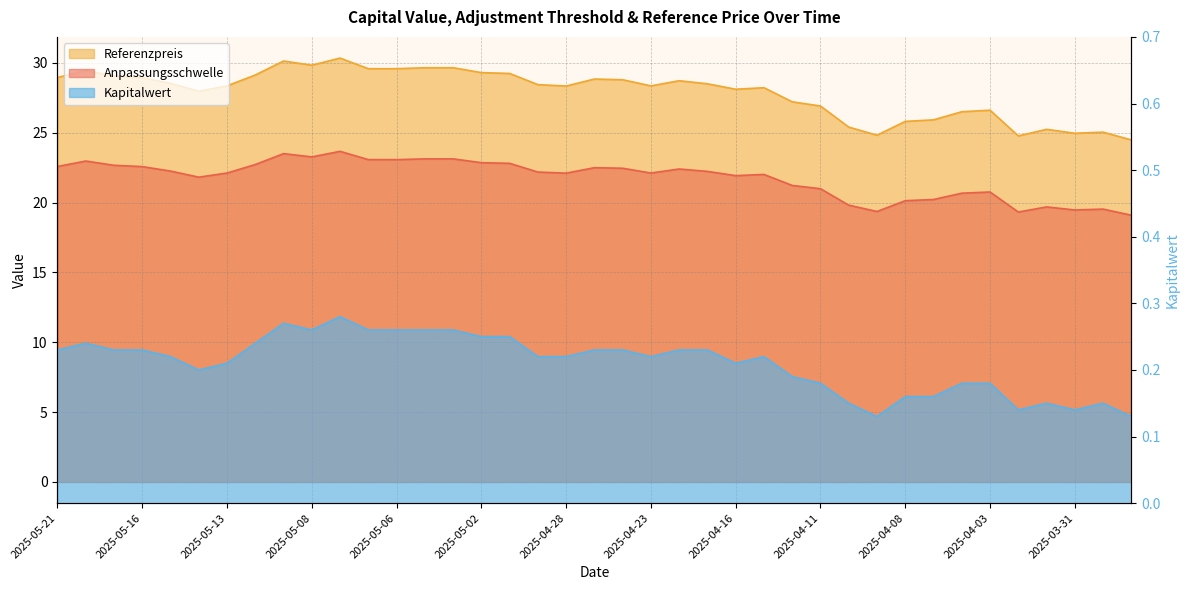

True or false: Referenzpreis and Anpassungsschwelle intersect in this chart.

False